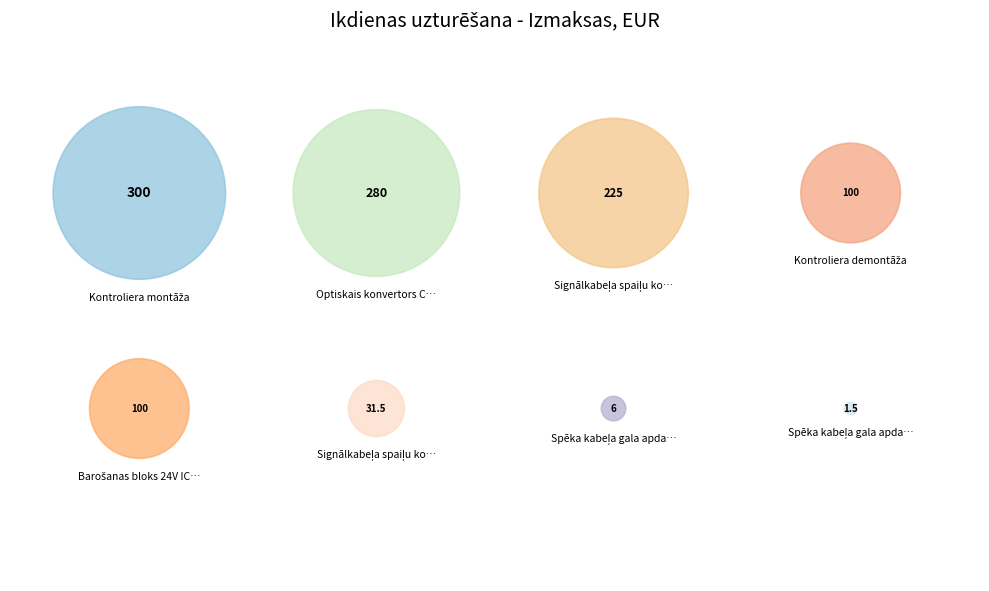

What is the ratio of the value at Kontroliera demontāža to the value at Signālkabeļa spaiļu komplekts?

3.2